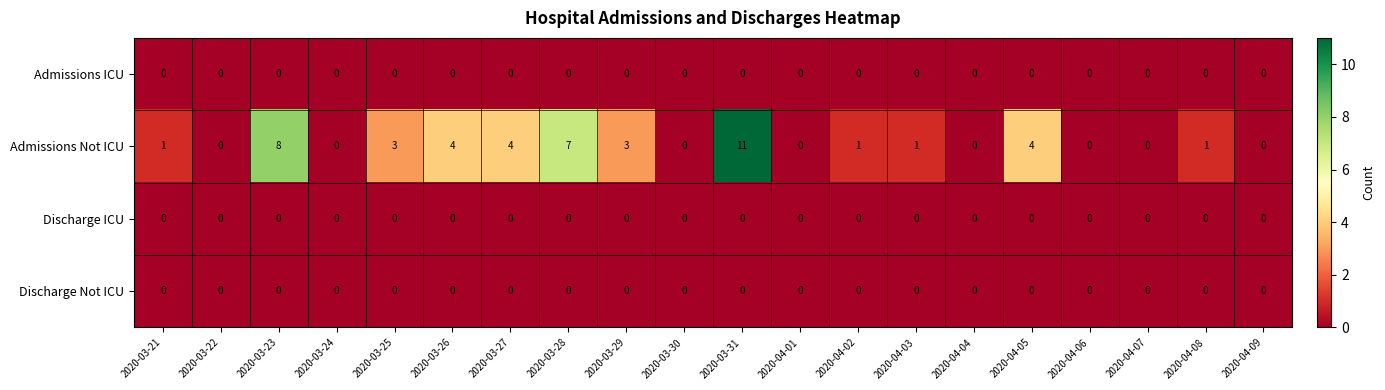

Between 2020-03-23 and 2020-04-09, which series saw the biggest shift?

Admissions Not ICU